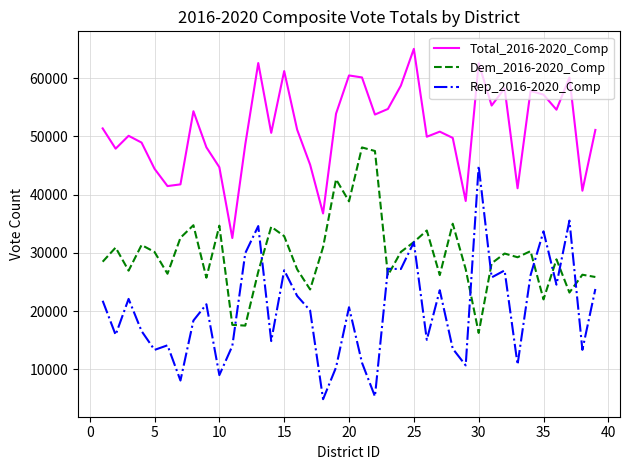

Rank the series by their maximum value, from highest to lowest.

Total_2016-2020_Comp, Dem_2016-2020_Comp, Rep_2016-2020_Comp